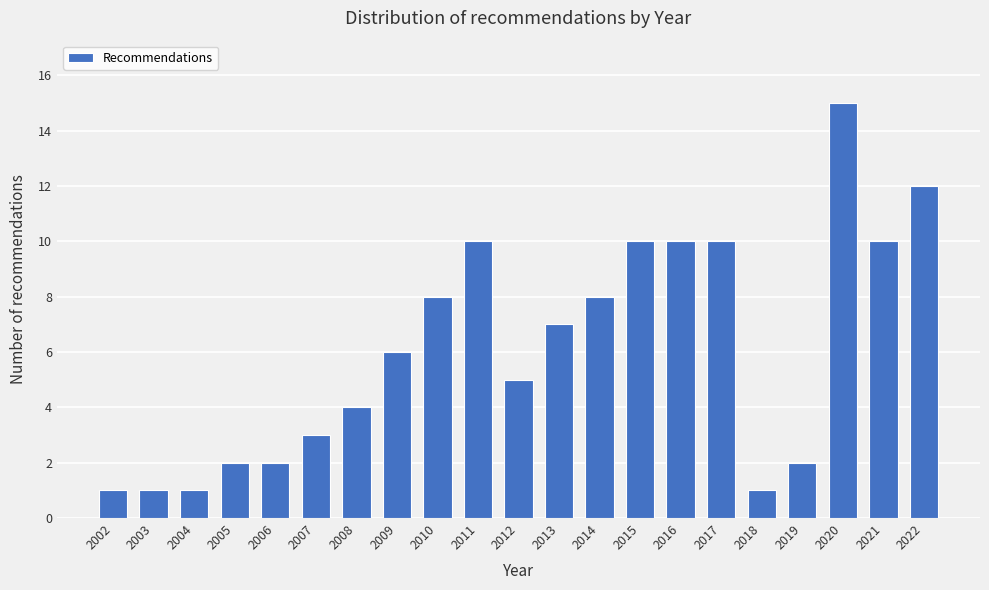

Reading right to left, transcribe all the data shown in this chart.

2022=12	2021=10	2020=15	2019=2	2018=1	2017=10	2016=10	2015=10	2014=8	2013=7	2012=5	2011=10	2010=8	2009=6	2008=4	2007=3	2006=2	2005=2	2004=1	2003=1	2002=1